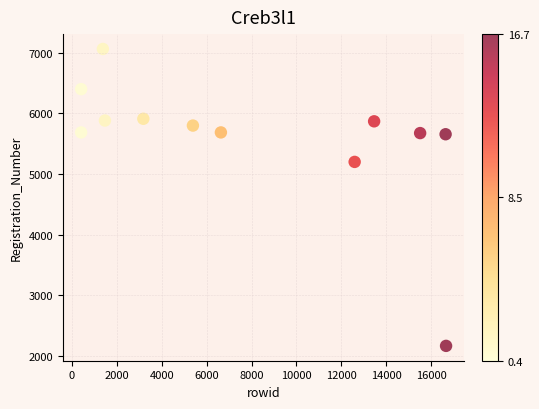

What Y value in the scatter plot is closest to 4612?

5198